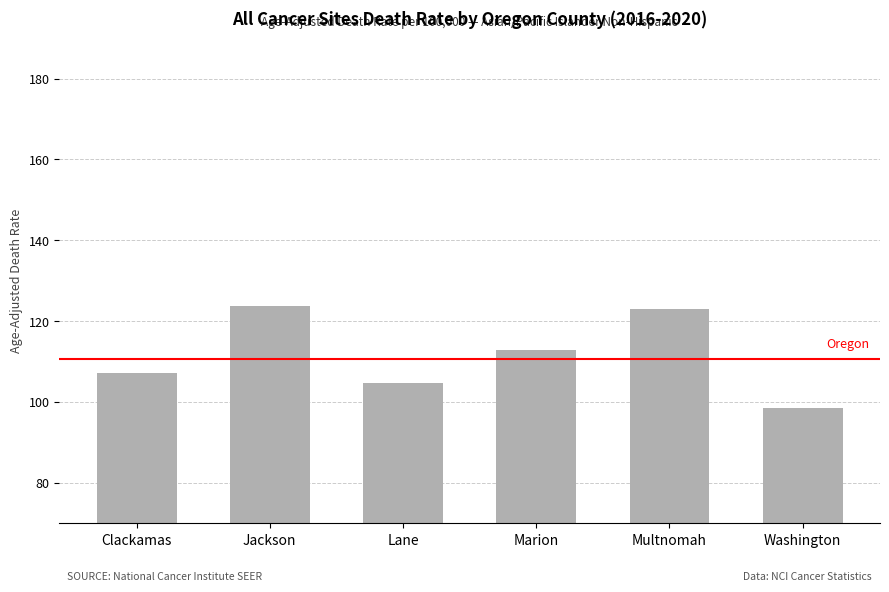

Is it true that the value at Multnomah is 122.9?

True